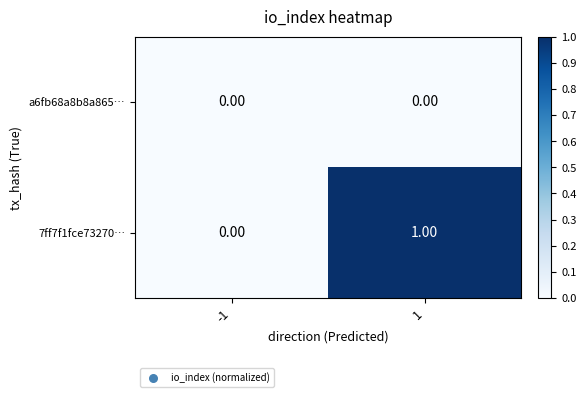

What is the maximum value shown in the chart?

1